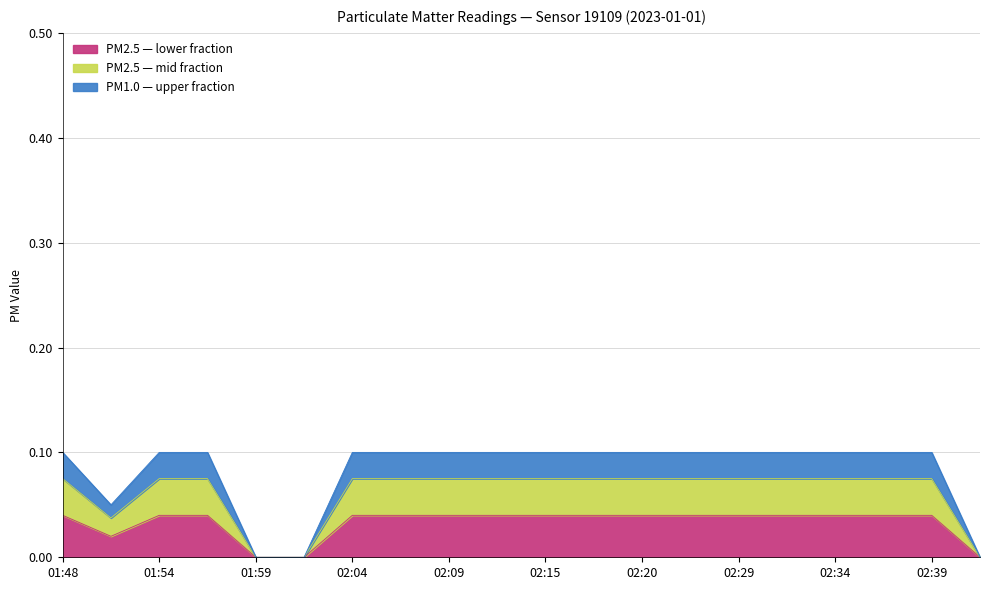

What are all the series names shown in the legend?

PM2.5 — lower fraction, PM2.5 — mid fraction, PM1.0 — upper fraction